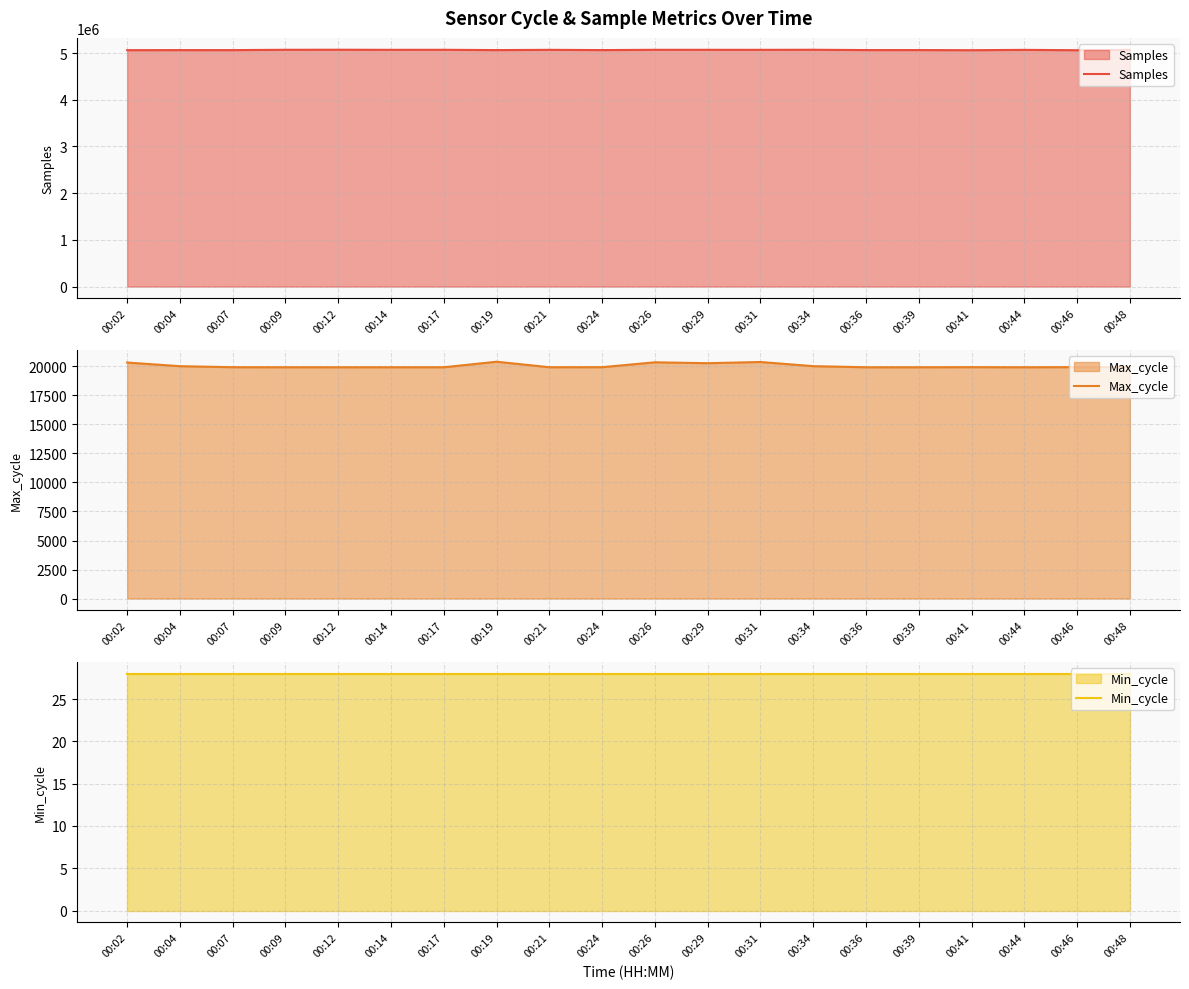

Which category has the highest value in the Max_cycle series?

00:19